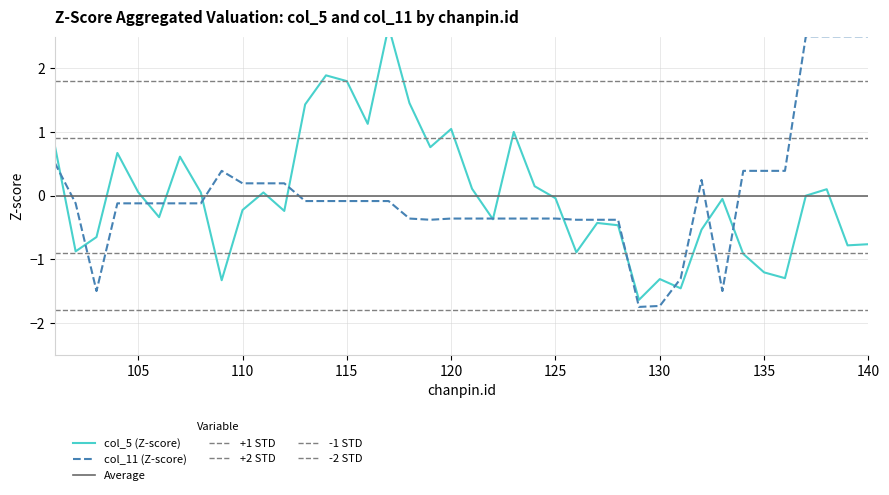

How many times do col_5 and col_11 cross each other?

13